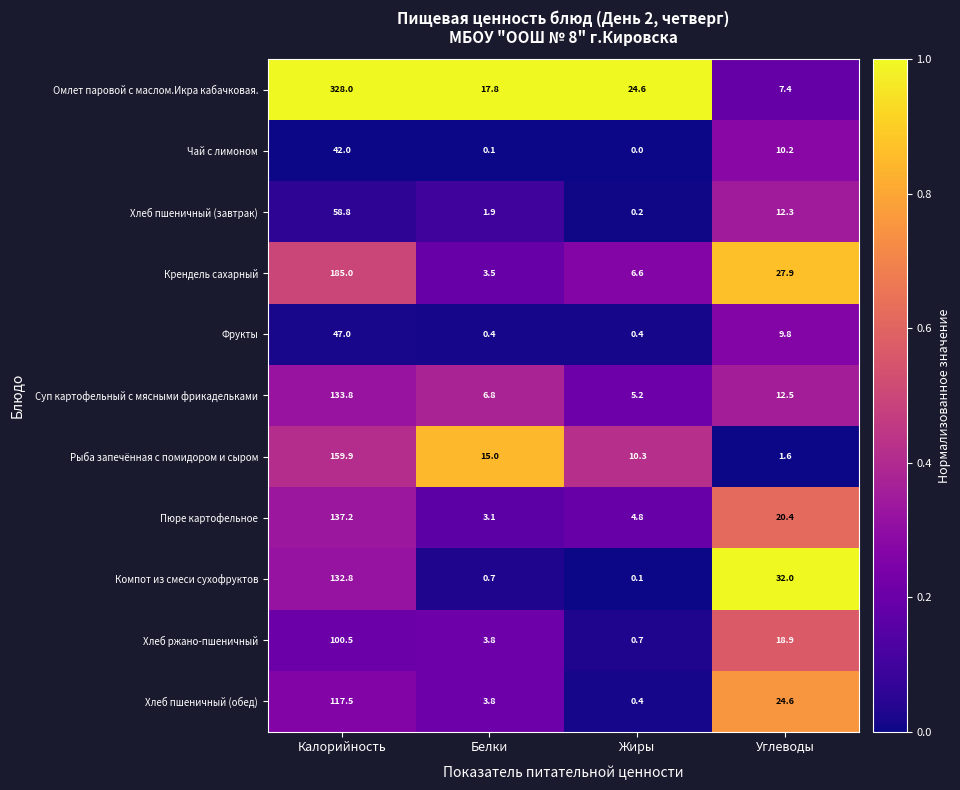

Between Белки and Углеводы, which series saw the biggest shift?

Компот из смеси сухофруктов